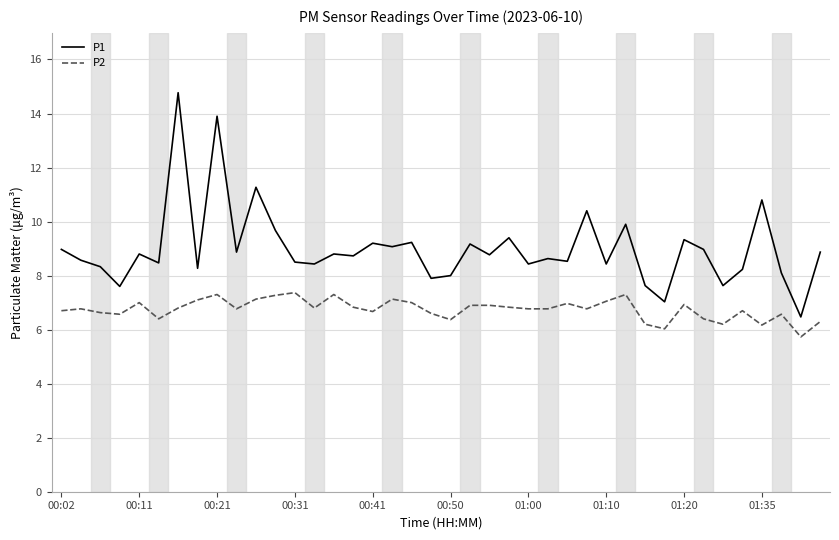

Which series has the largest range (max minus min)?

P1